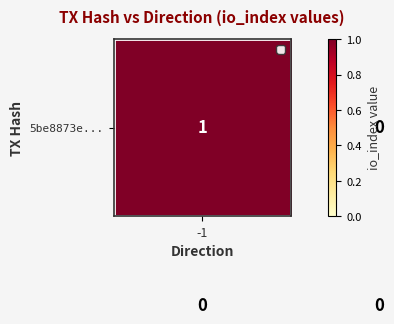

Which series has the largest total across all categories?

5be8873e...